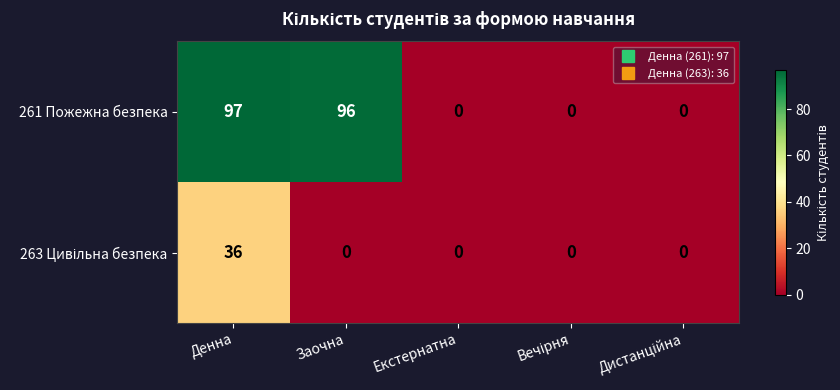

Which series has the widest spread of values?

261 Пожежна безпека